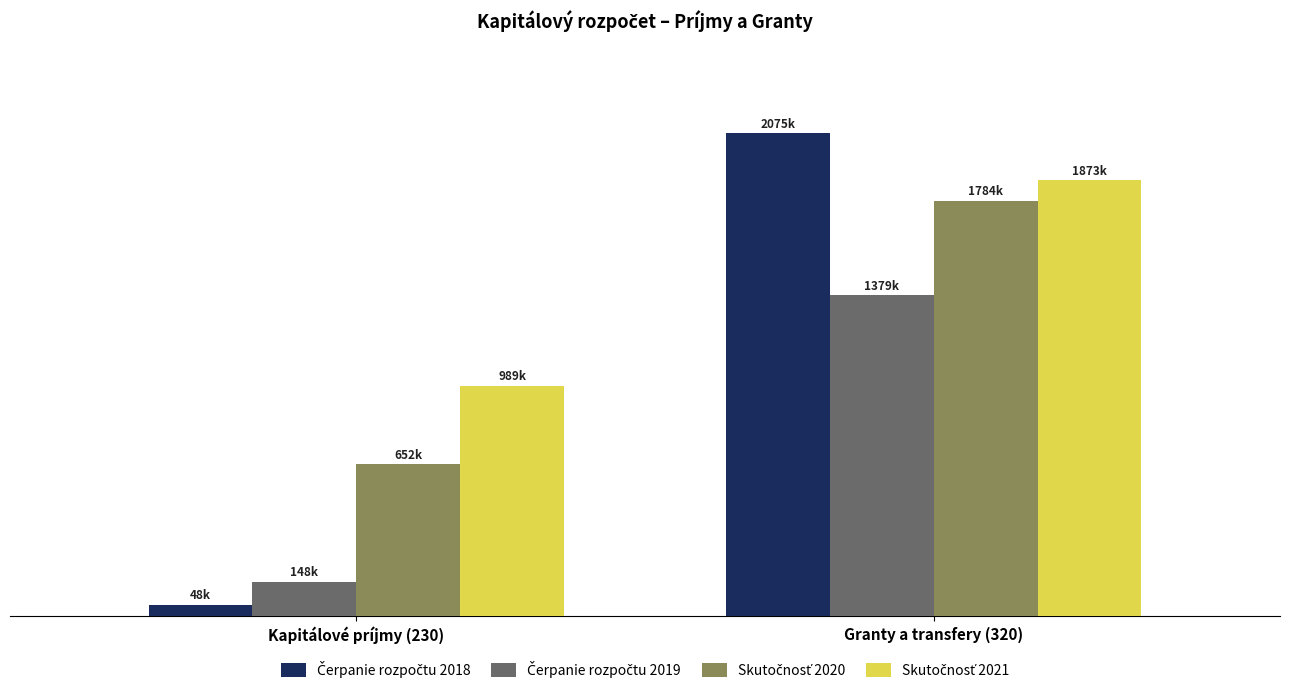

Does the chart contain any negative values?

No